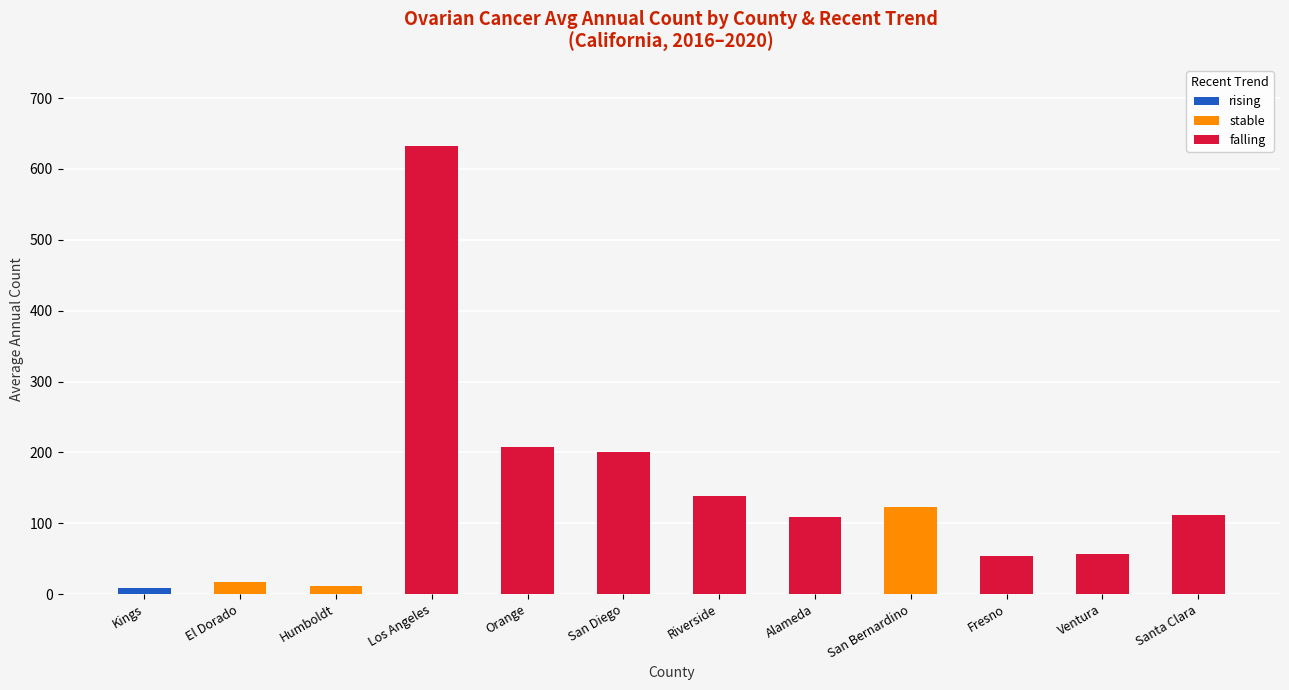

What is the total value across all series at El Dorado?

17